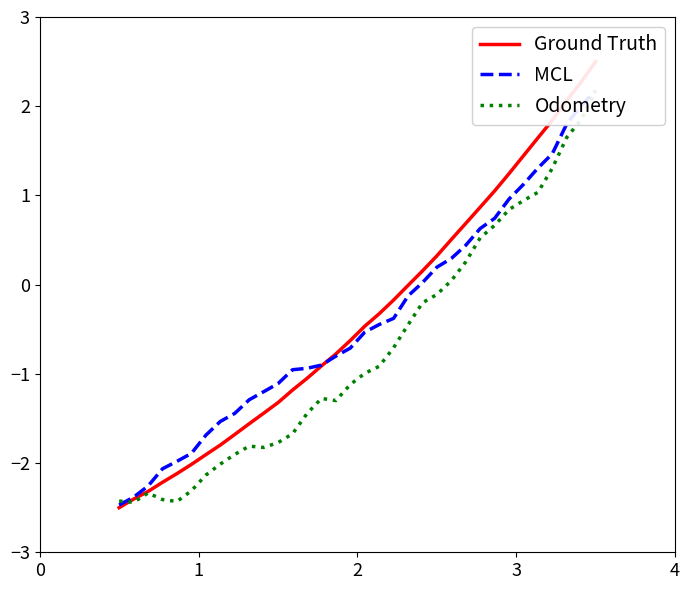

Reading left to right, what are all the values shown in this chart?

Ground Truth: -2.5	-2.4	-2.3	-2.2	-2.1	-2.0	-1.9	-1.8	-1.7	-1.6	-1.4	-1.3	-1.2	-1.1	-0.9	-0.8	-0.6	-0.5	-0.3	-0.2	-0.0	0.2	0.3	0.5	0.7	0.9	1.1	1.2	1.4	1.6	1.8	2.1	2.3	2.5
MCL: -2.5	-2.4	-2.3	-2.1	-2.0	-1.9	-1.7	-1.5	-1.4	-1.3	-1.2	-1.1	-1.0	-0.9	-0.9	-0.8	-0.7	-0.5	-0.4	-0.4	-0.1	0.0	0.2	0.3	0.4	0.6	0.7	1.0	1.1	1.3	1.5	1.8	2.0	2.2
Odometry: -2.4	-2.4	-2.3	-2.4	-2.4	-2.3	-2.1	-2.0	-1.9	-1.8	-1.8	-1.8	-1.7	-1.4	-1.3	-1.3	-1.1	-1.0	-0.9	-0.7	-0.4	-0.2	-0.1	0.0	0.3	0.5	0.7	0.8	0.9	1.0	1.3	1.7	1.8	2.2